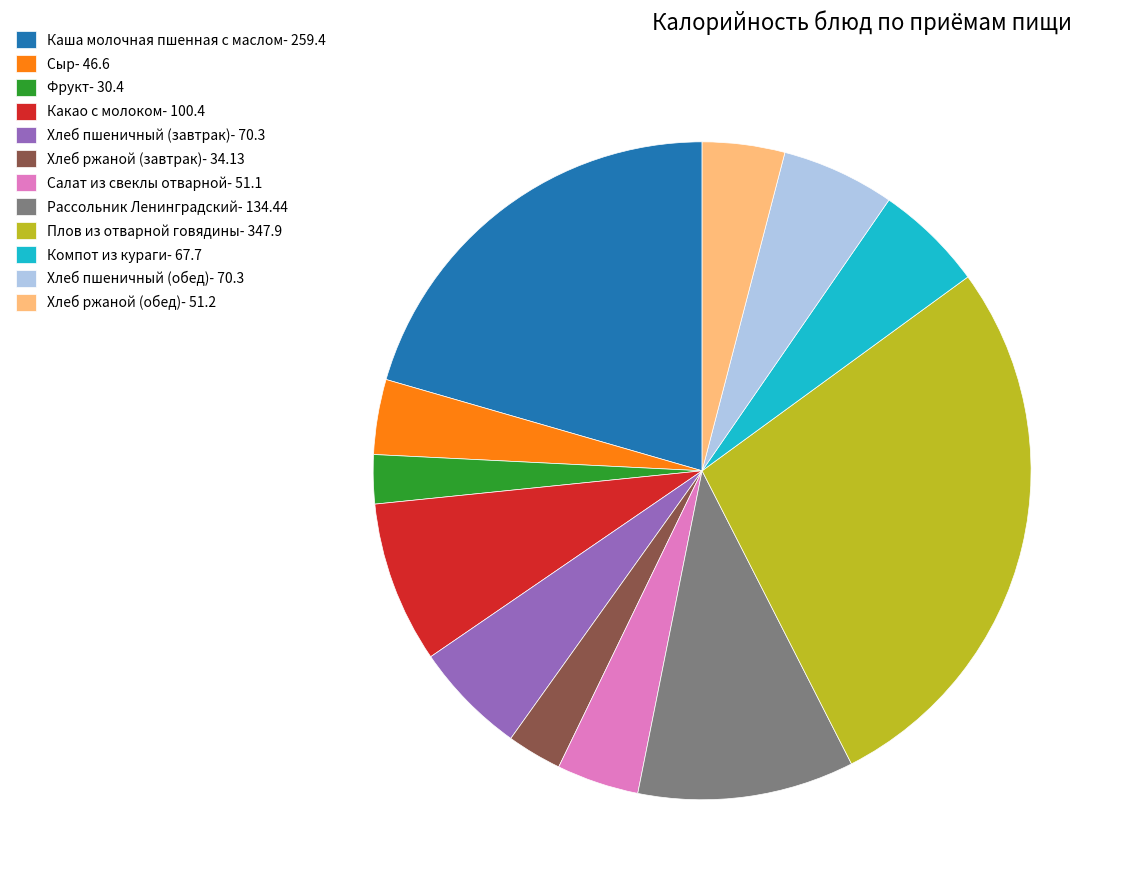

The Каша молочная пшенная с маслом- 259.4 slice represents 21% of the pie. True or false?

True